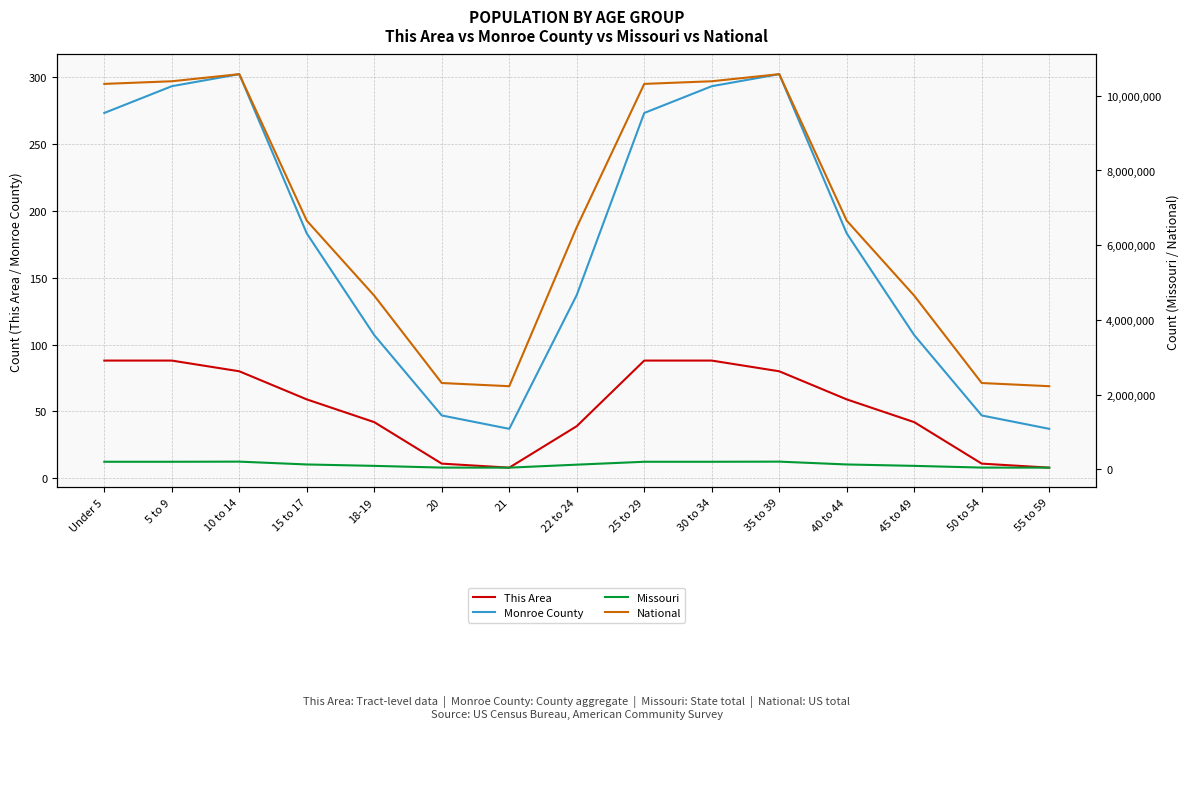

Where does the Monroe County series first go above 183?

Under 5